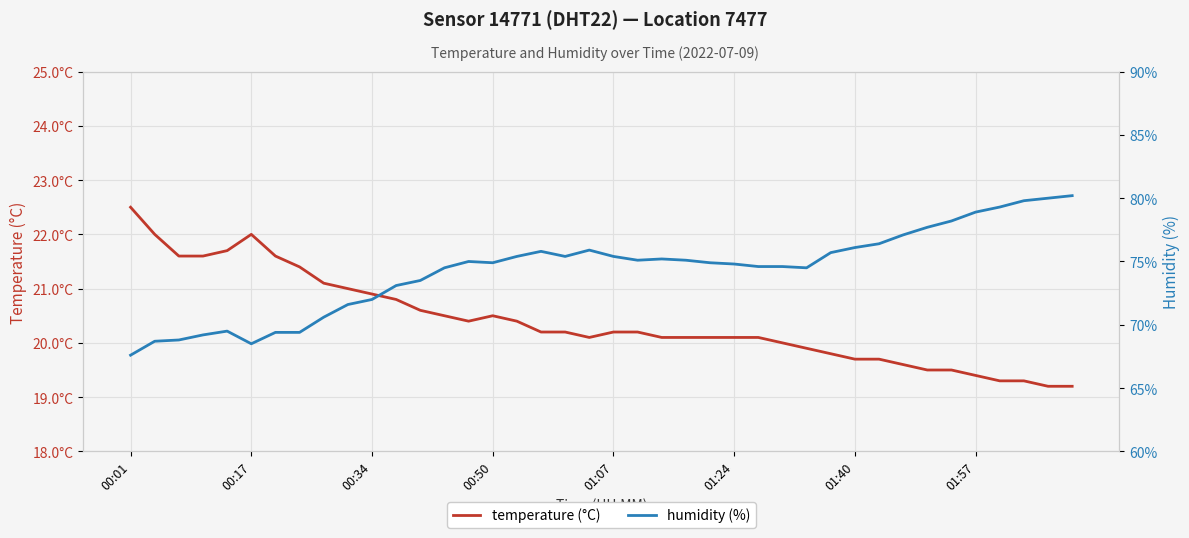

What is the difference between the maximum and minimum values in the temperature (°C) series?

3.3